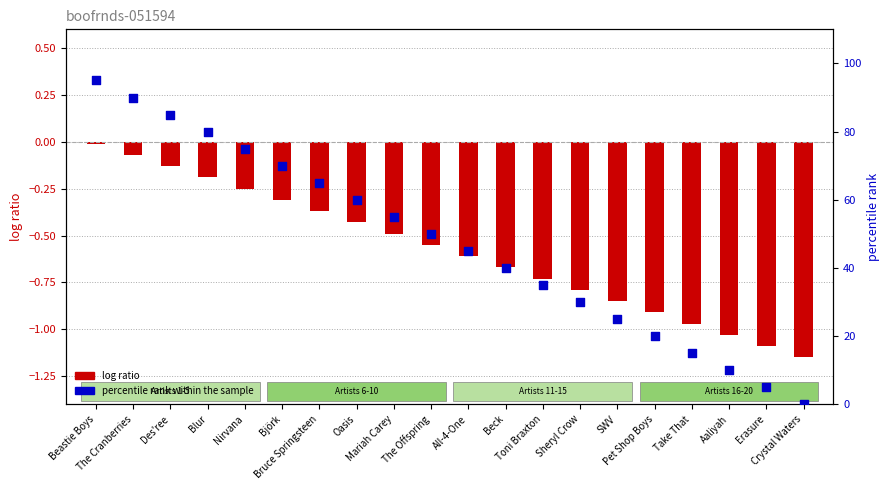

What is the total value across all series at Pet Shop Boys?

19.1